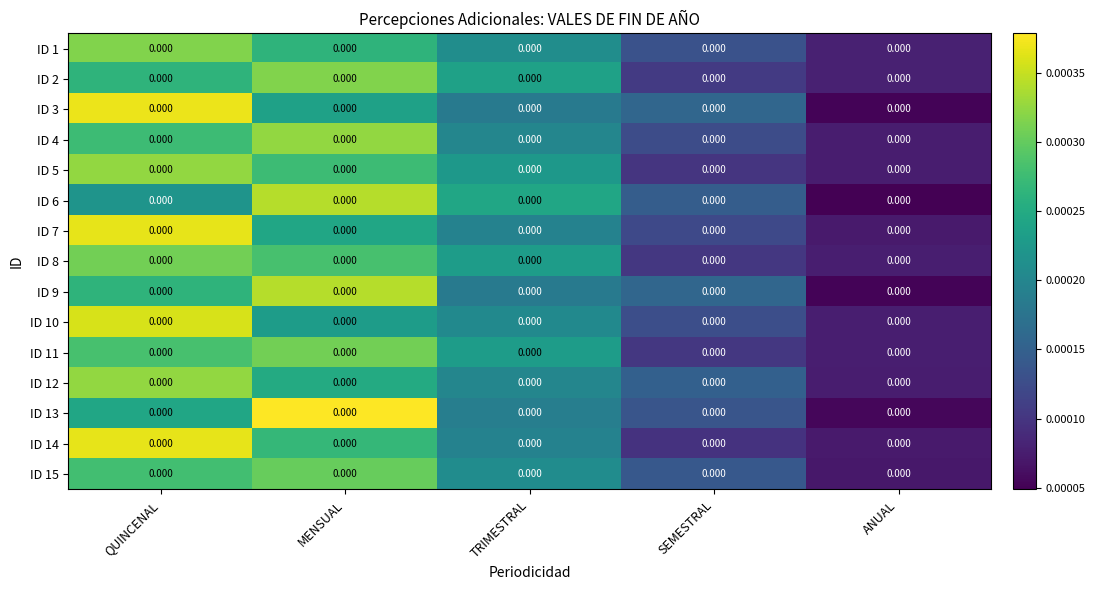

Is it true that ID 5 equals 0.0 at ANUAL?

False